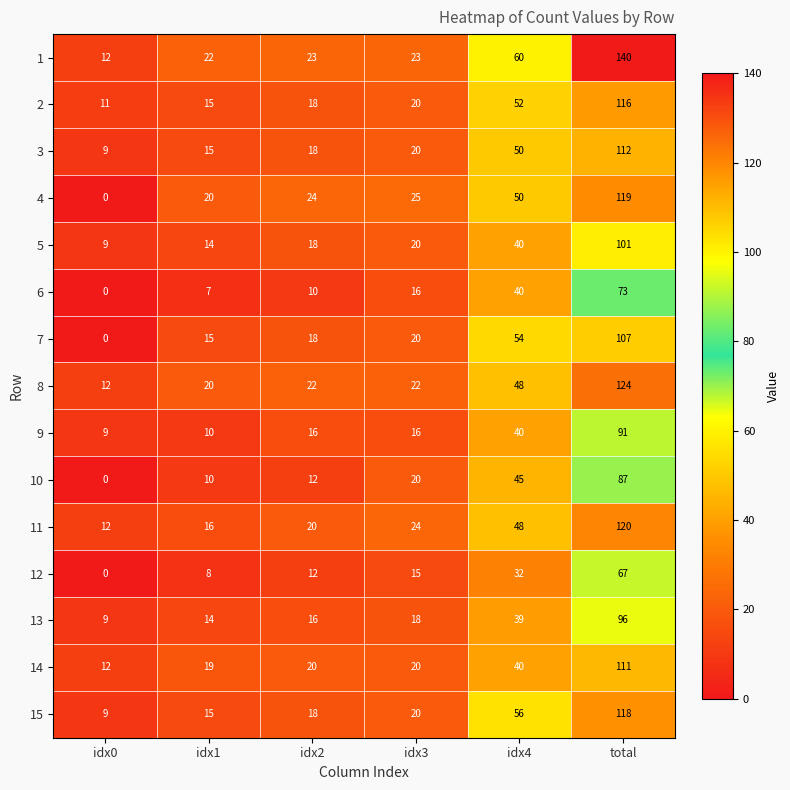

Read the 4 value at idx3.

25